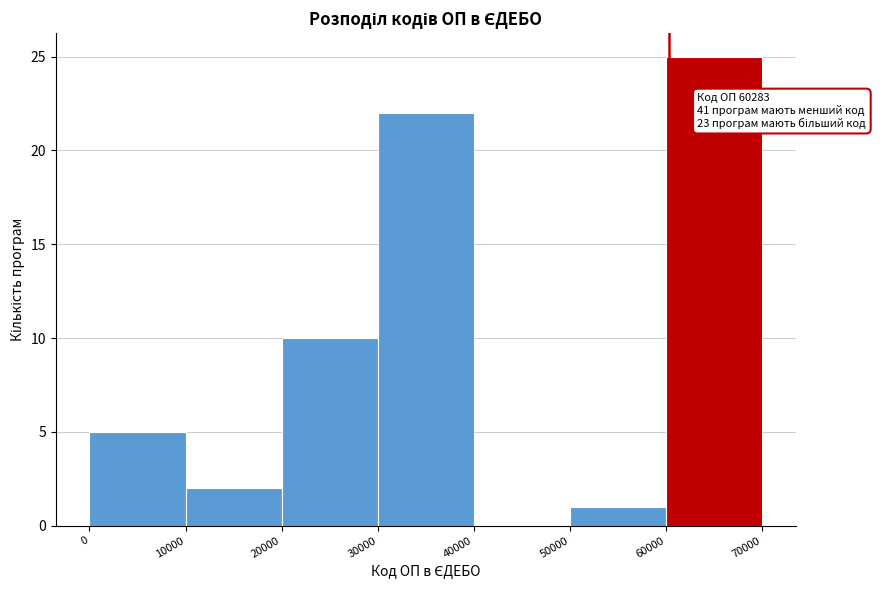

Over which range of the x-axis is the bar tallest?

60000 to 70000